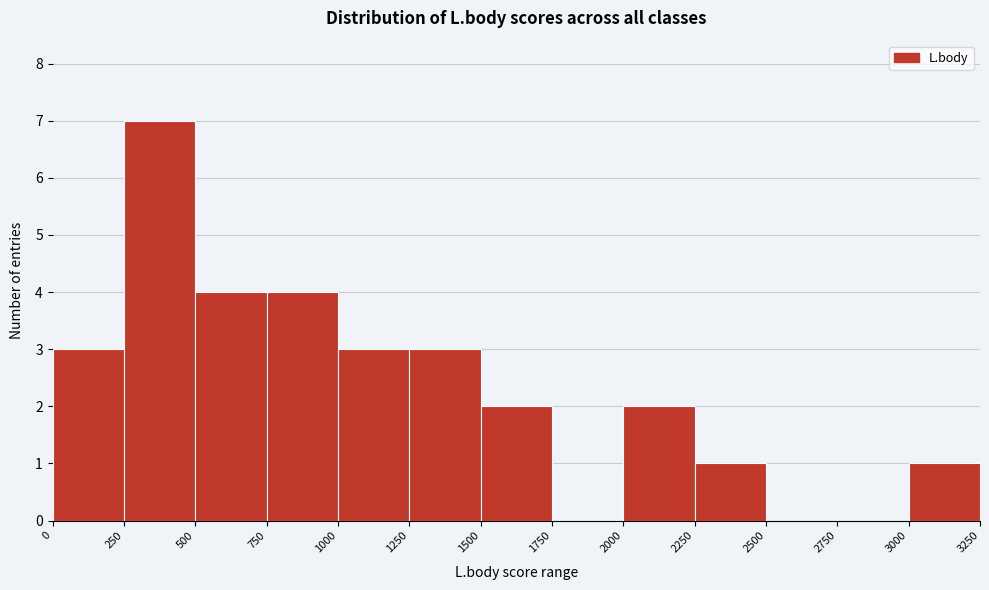

Over which range of the x-axis is the bar tallest?

250 to 500